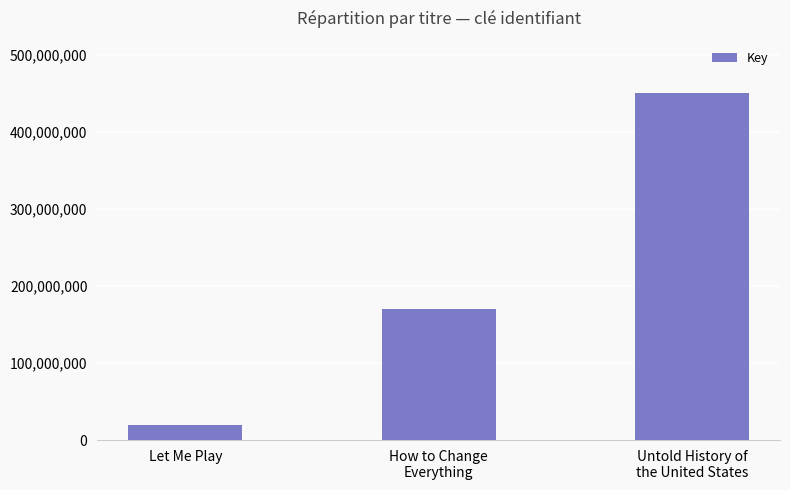

What is the change in value from Let Me Play to How to Change
Everything?

+150228872